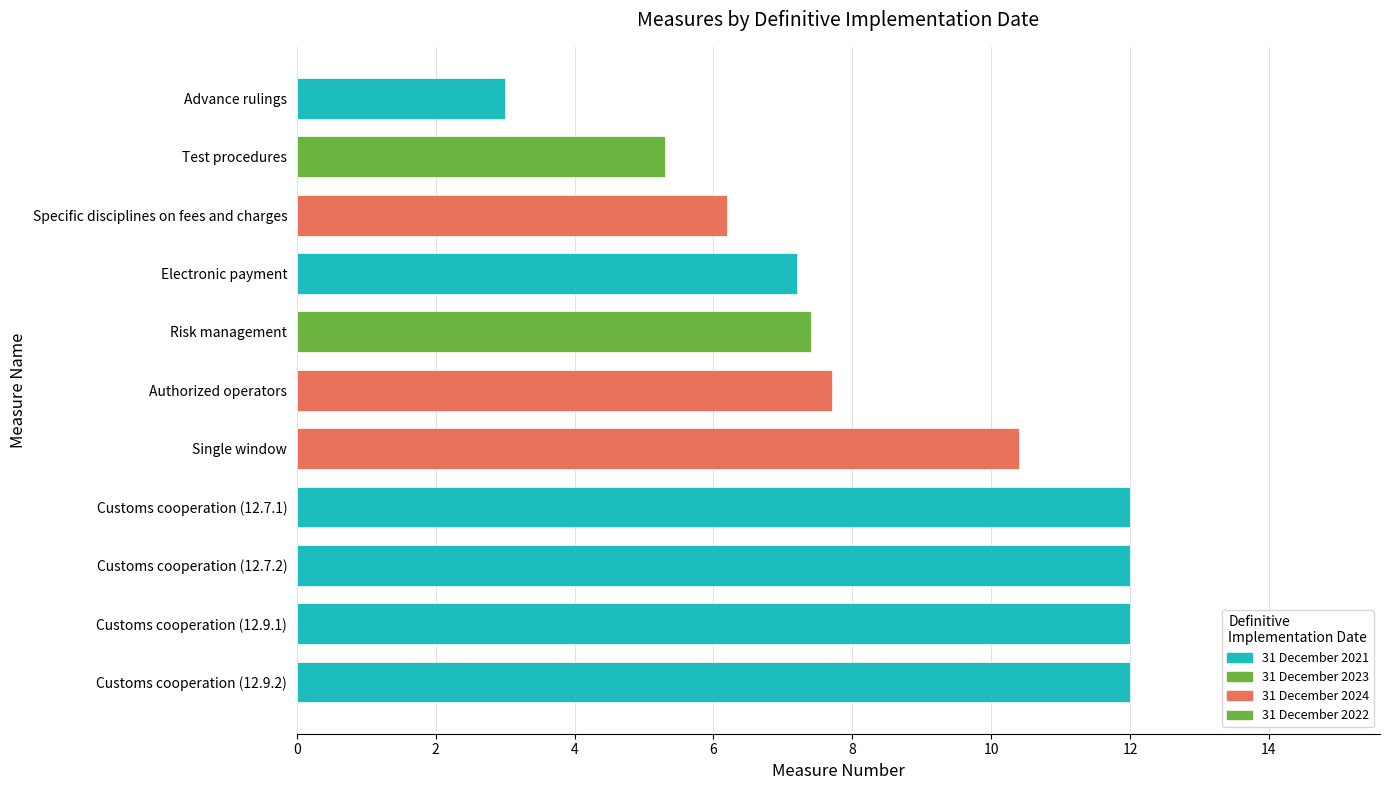

Reading top to bottom, extract all data points from this chart.

Advance rulings=3.0	Test procedures=5.3	Specific disciplines on fees and charges=6.2	Electronic payment=7.2	Risk management=7.4	Authorized operators=7.7	Single window=10.4	Customs cooperation (12.7.1)=12.0	Customs cooperation (12.7.2)=12.0	Customs cooperation (12.9.1)=12.0	Customs cooperation (12.9.2)=12.0